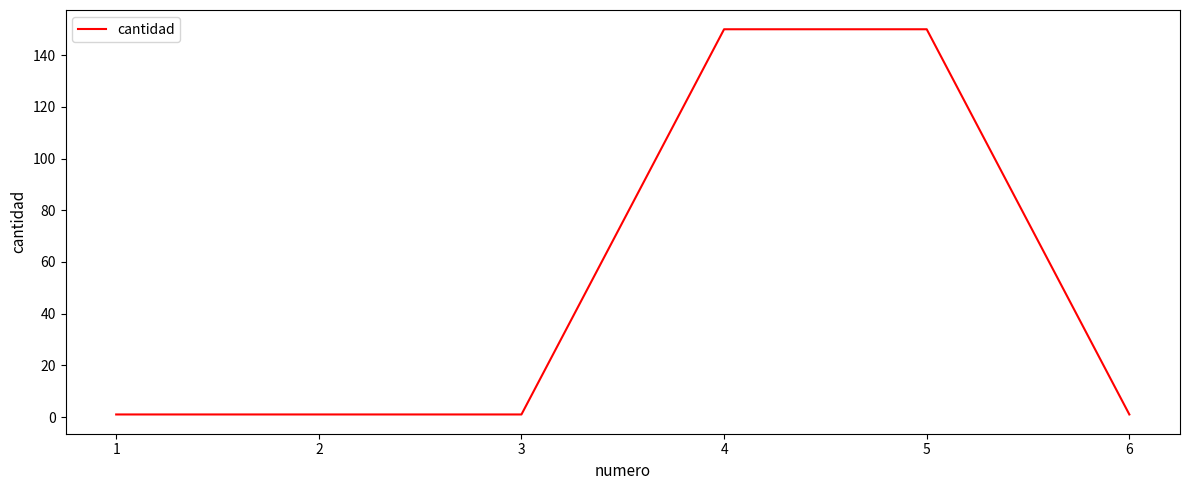

The value at 4 is 150. True or false?

True